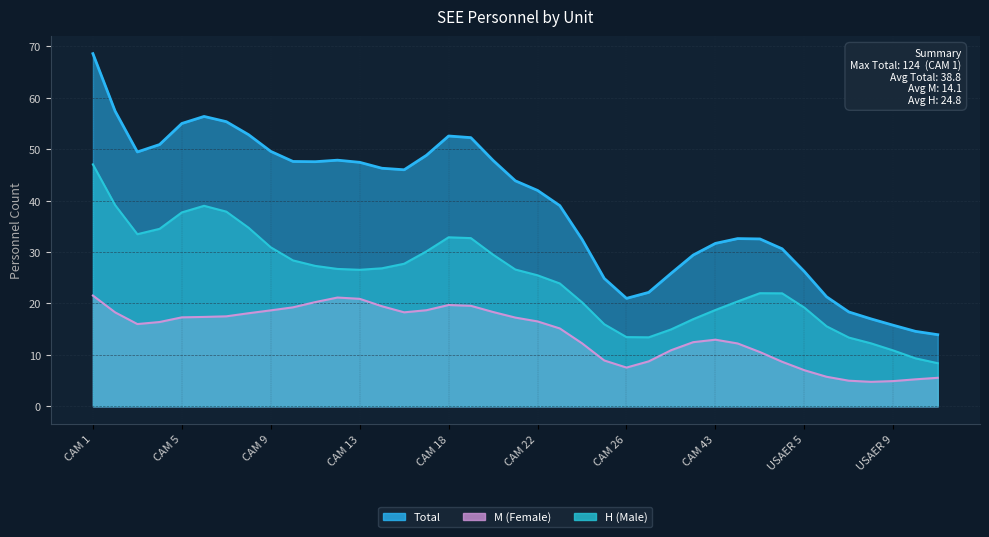

Count the number of categories in the chart.

39